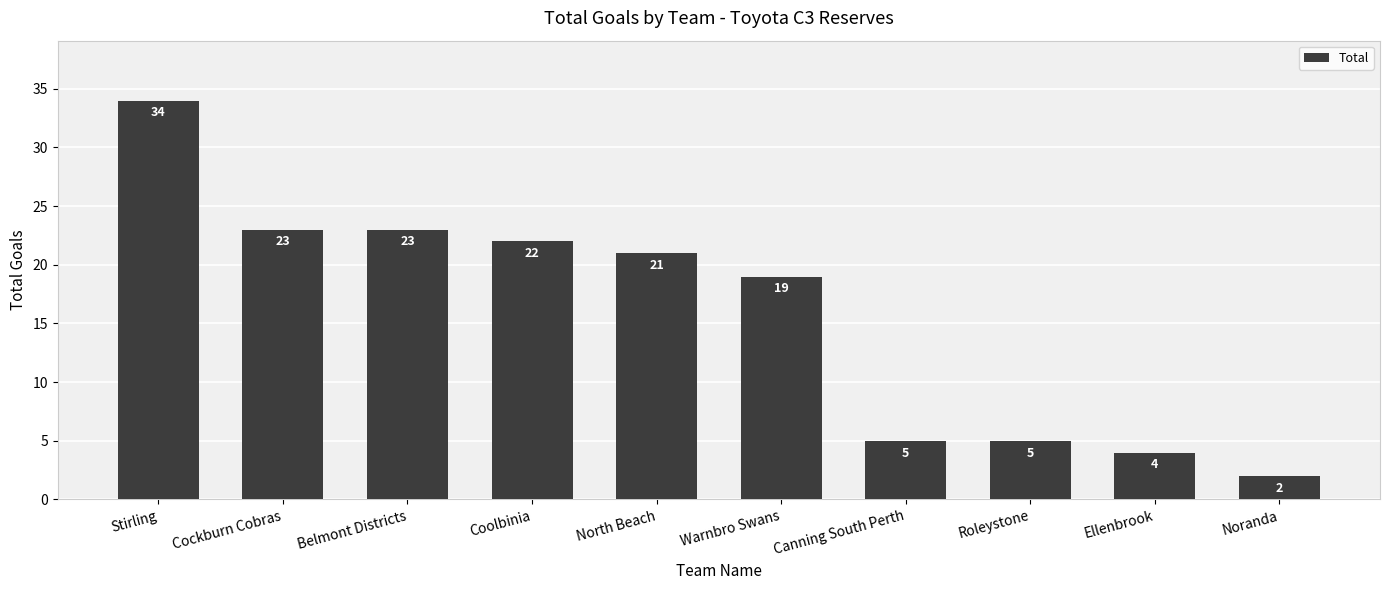

What is the smallest value displayed?

2